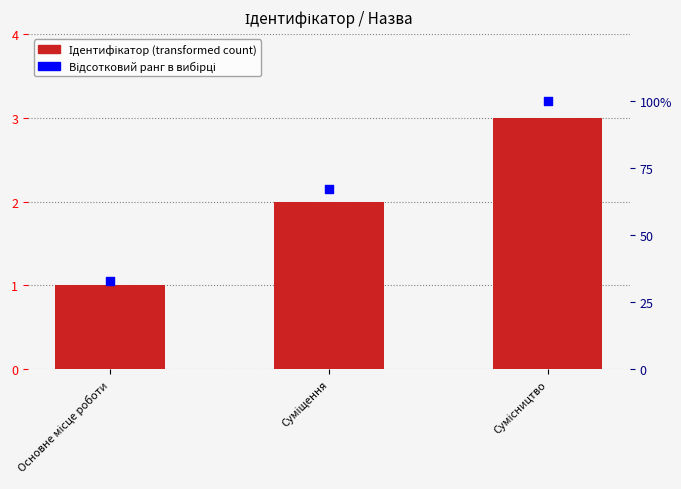

What are all the series names shown in the legend?

Ідентифікатор, Відсотковий ранг